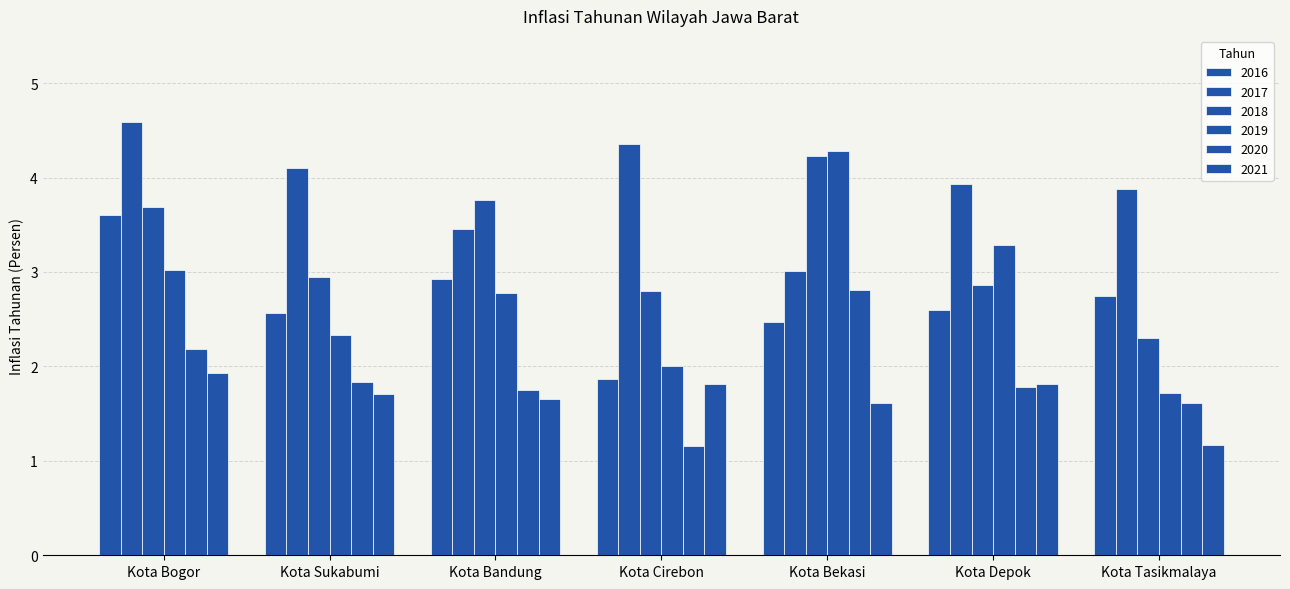

Are the bars horizontal?

No